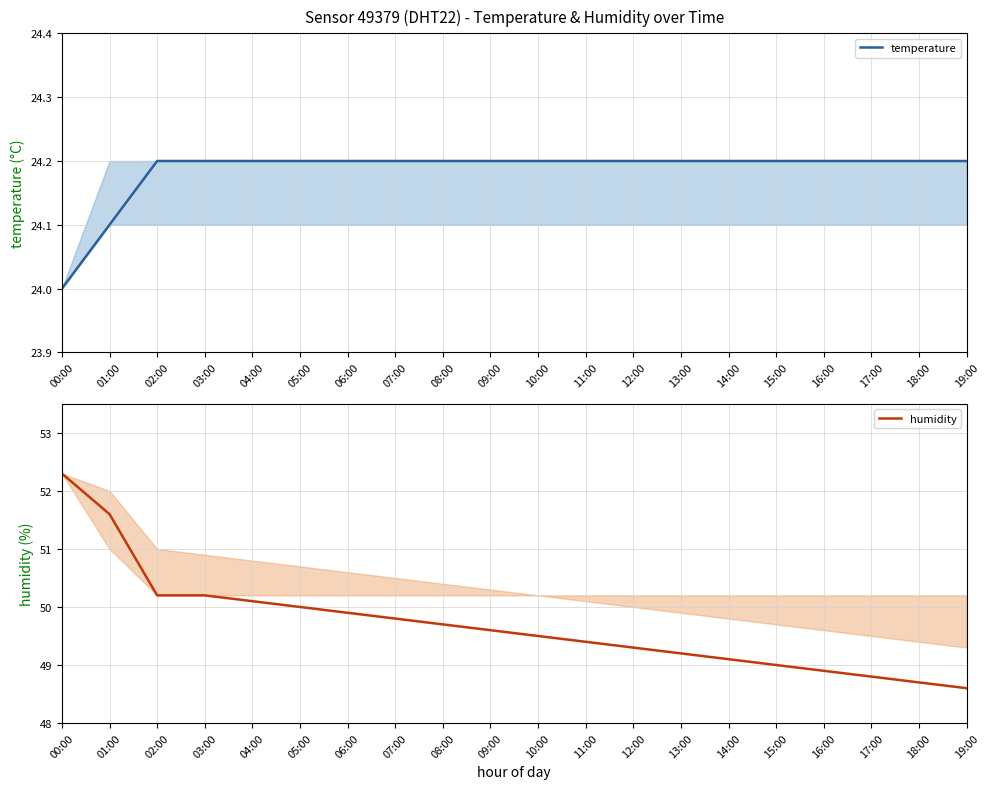

Rank the series by their average value, from lowest to highest.

temperature, humidity